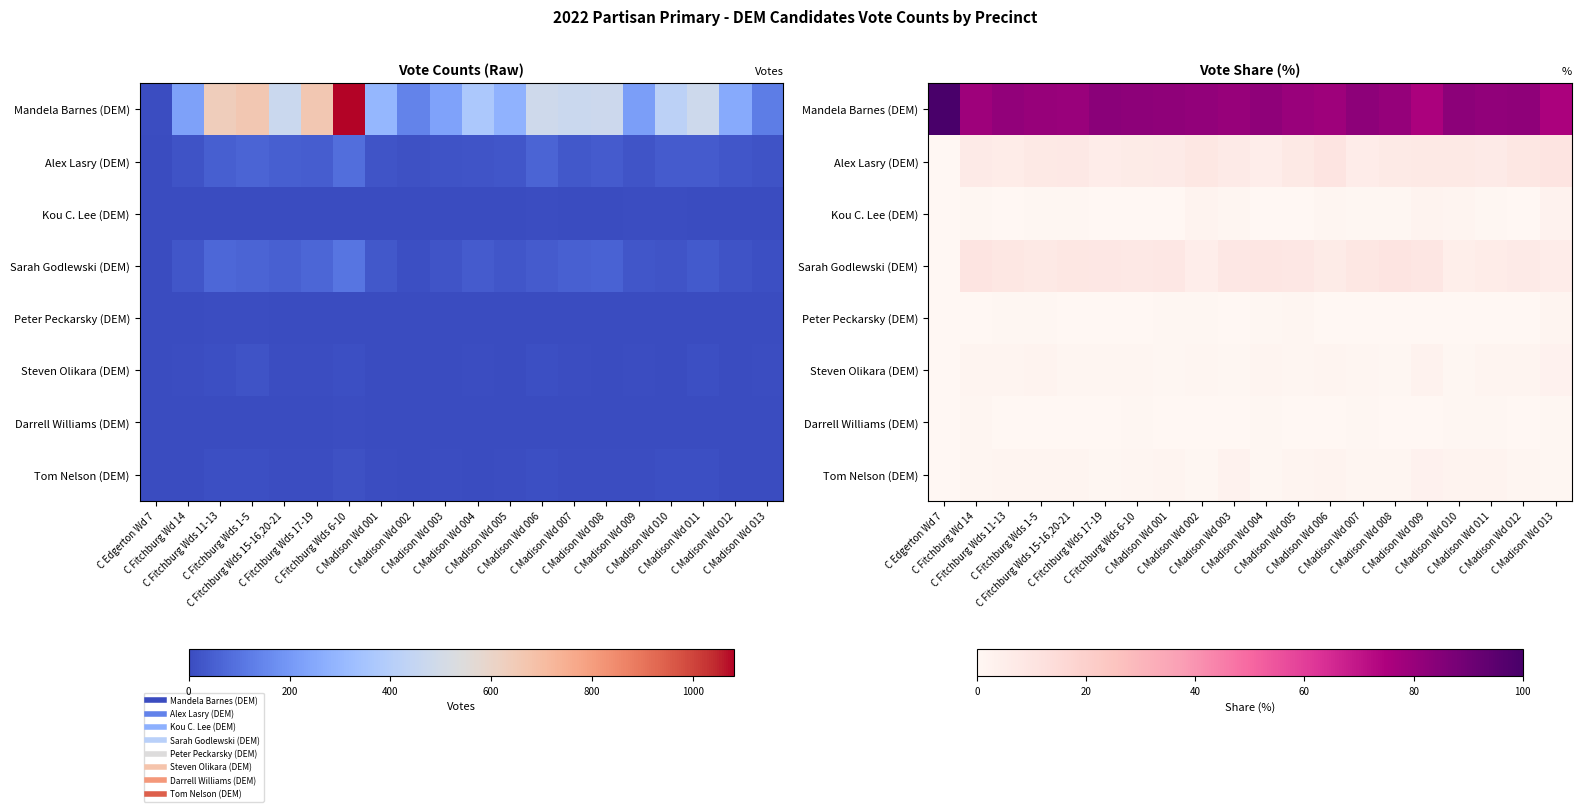

Is the value of Steven Olikara (DEM) at C Madison Wd 009 greater than the value of Alex Lasry (DEM) at C Edgerton Wd 7?

Yes